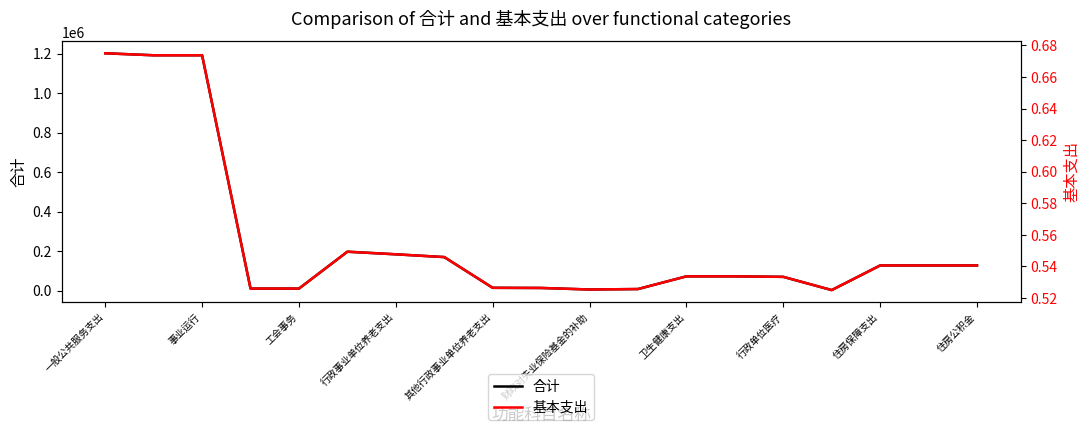

What is the value of the 合计 point at the 3rd from the left?

1192106.0